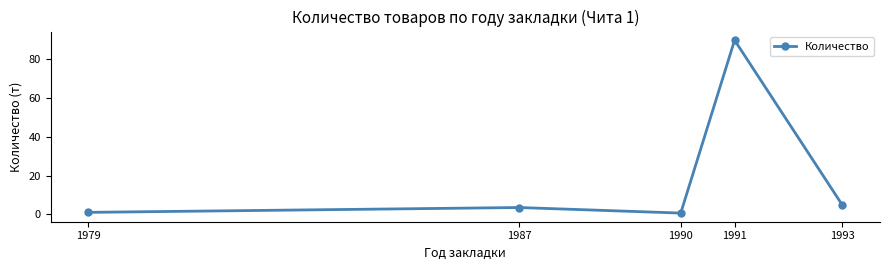

What is the approximate value at 1993?

4.8